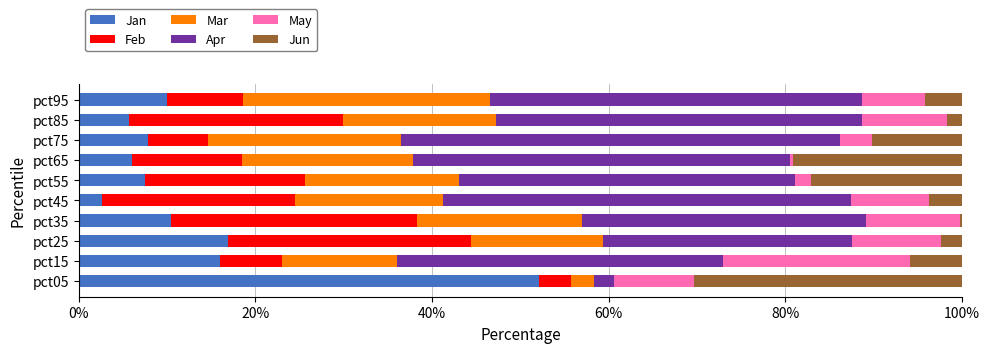

What is the maximum value for Jan?

52.1